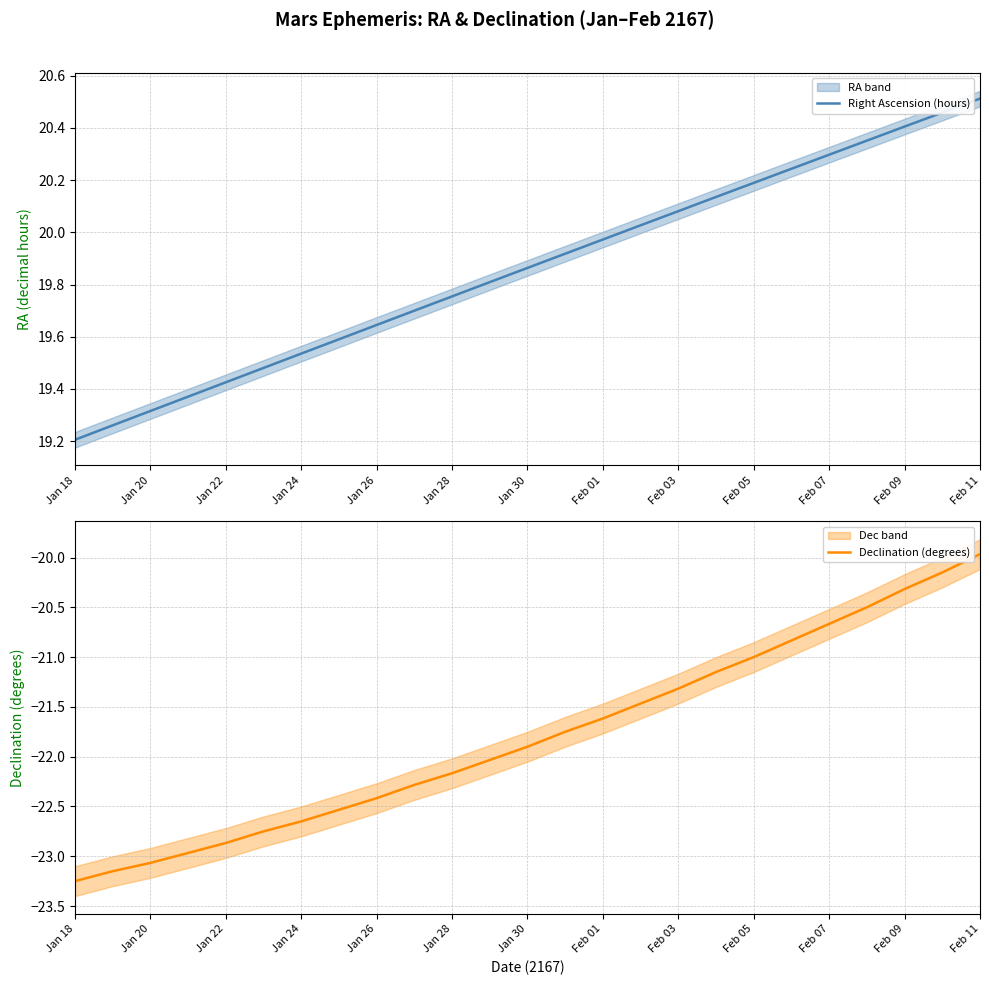

Which series has the largest total across all categories?

Right Ascension (hours)